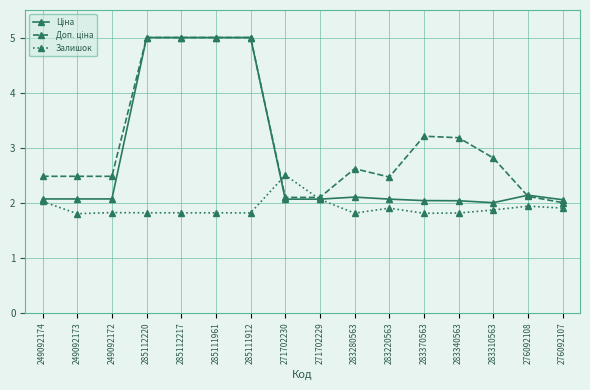

What is the maximum value for Залишок?

2.5